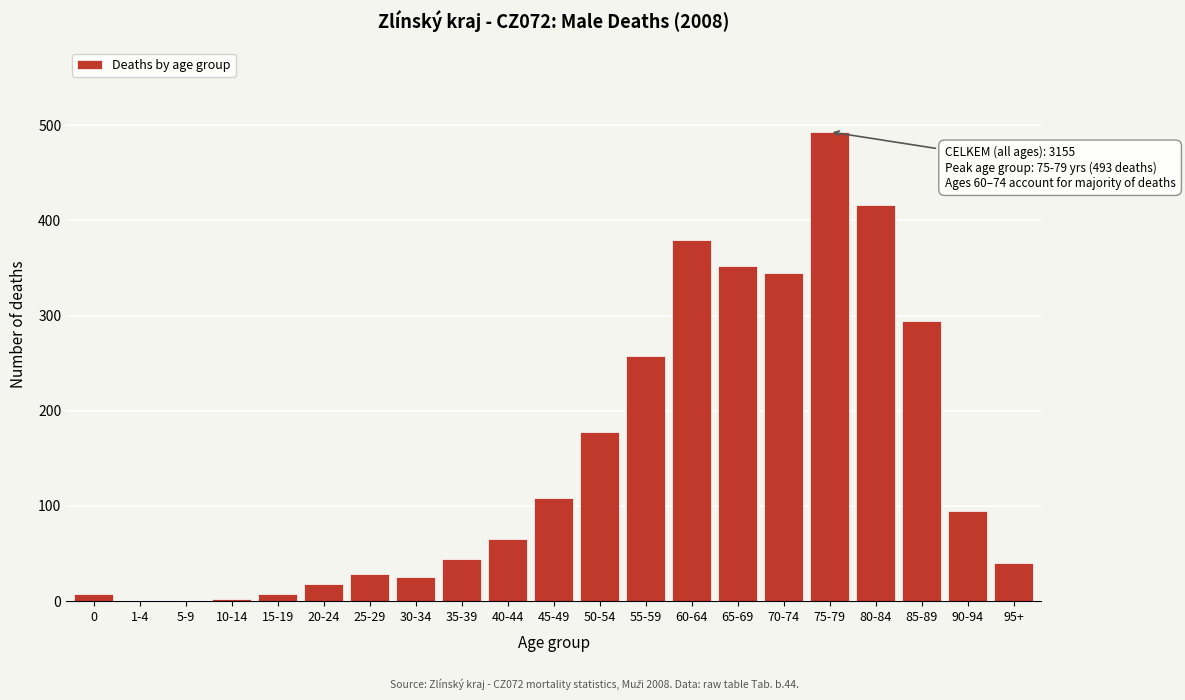

What is the maximum value shown in the chart?

493